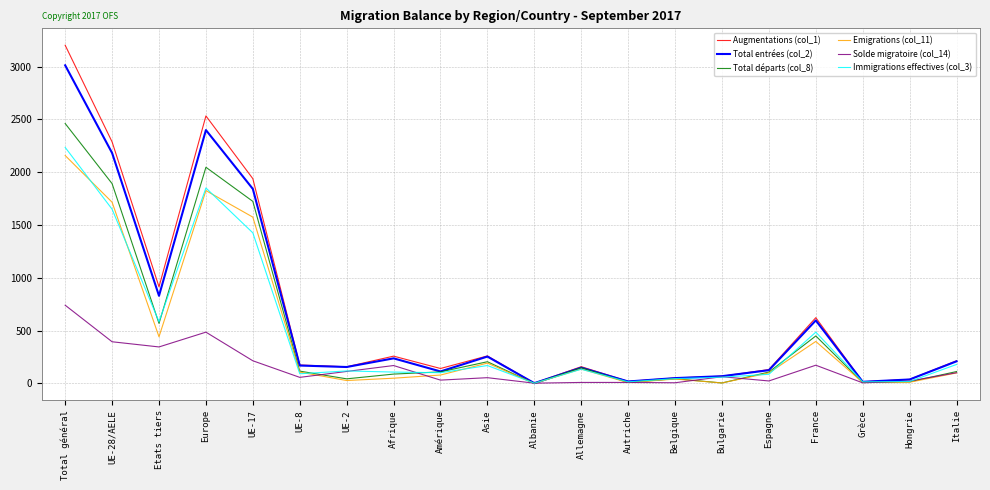

The Immigrations effectives (col_3) series shows 2817 at UE-28/AELE. True or false?

False